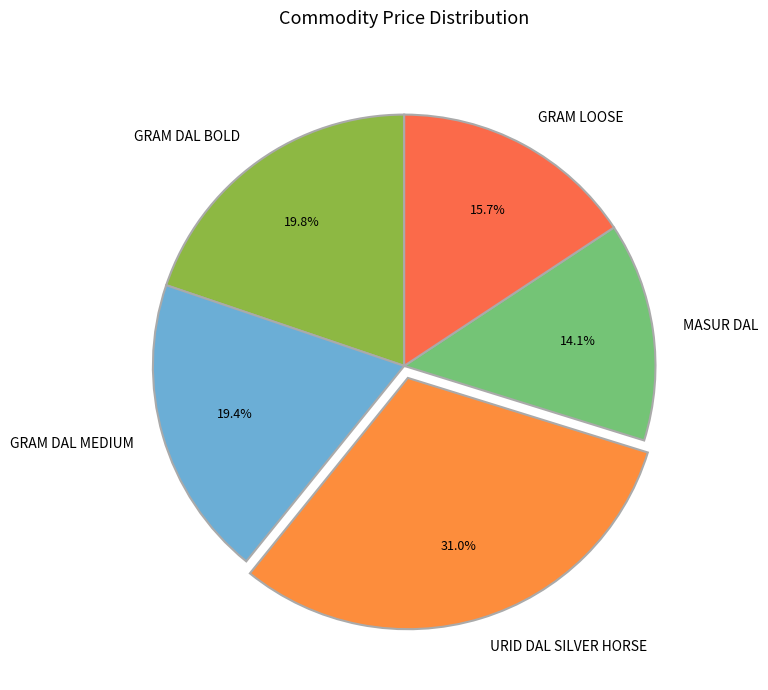

Is it true that GRAM LOOSE is 25% of the pie?

False